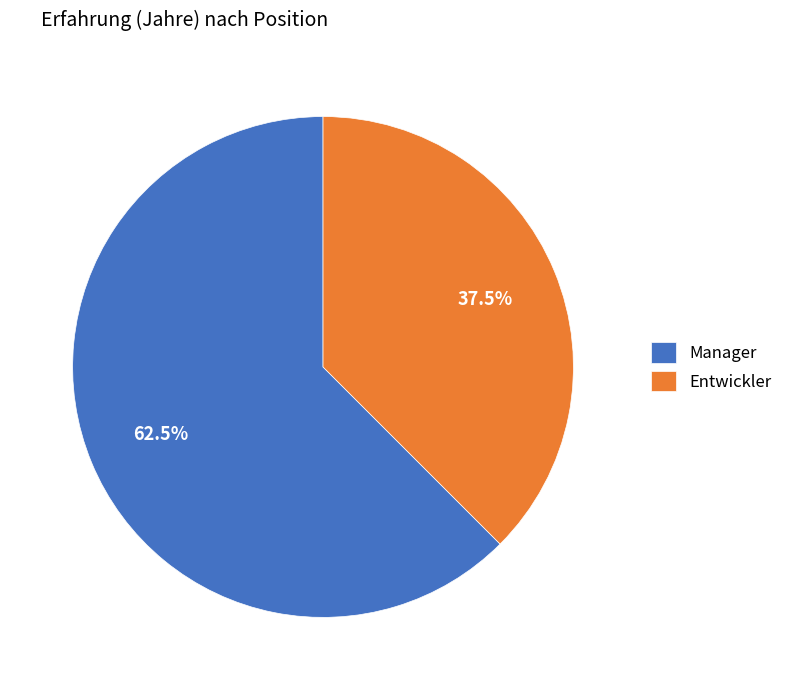

Combined, do Entwickler and Manager account for over 50%?

Yes